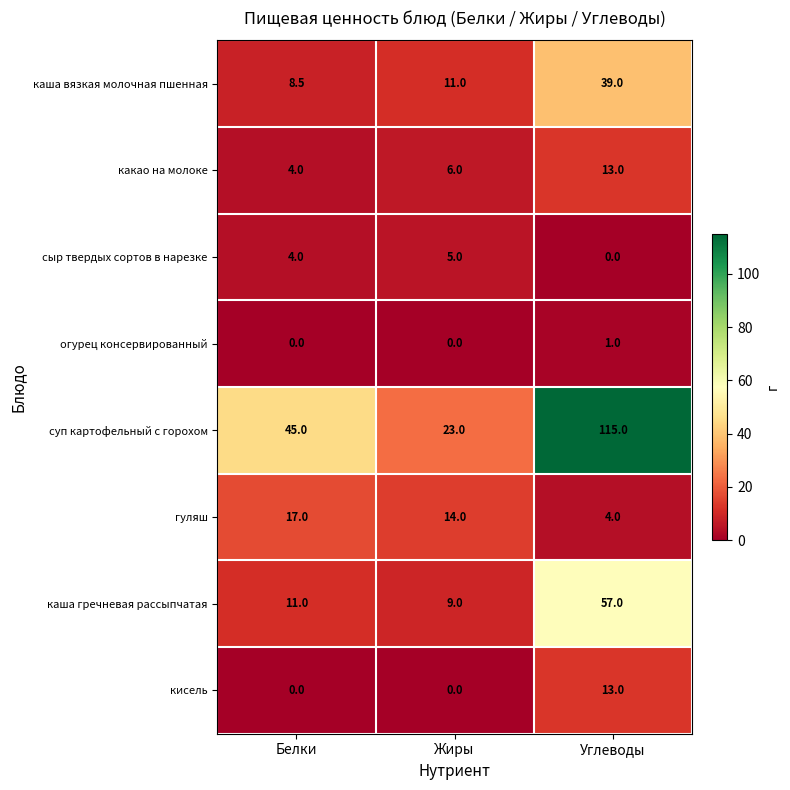

What is the maximum value shown in the chart?

115.0